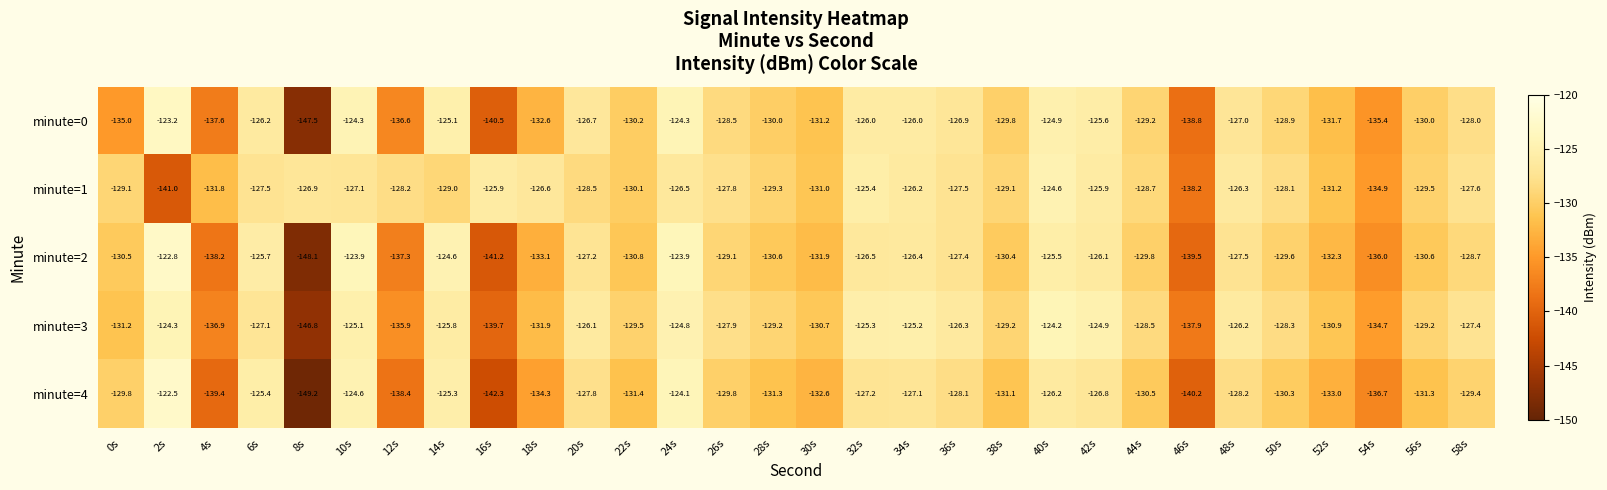

At 42s, list the series in order from smallest to largest.

minute=4, minute=2, minute=1, minute=0, minute=3